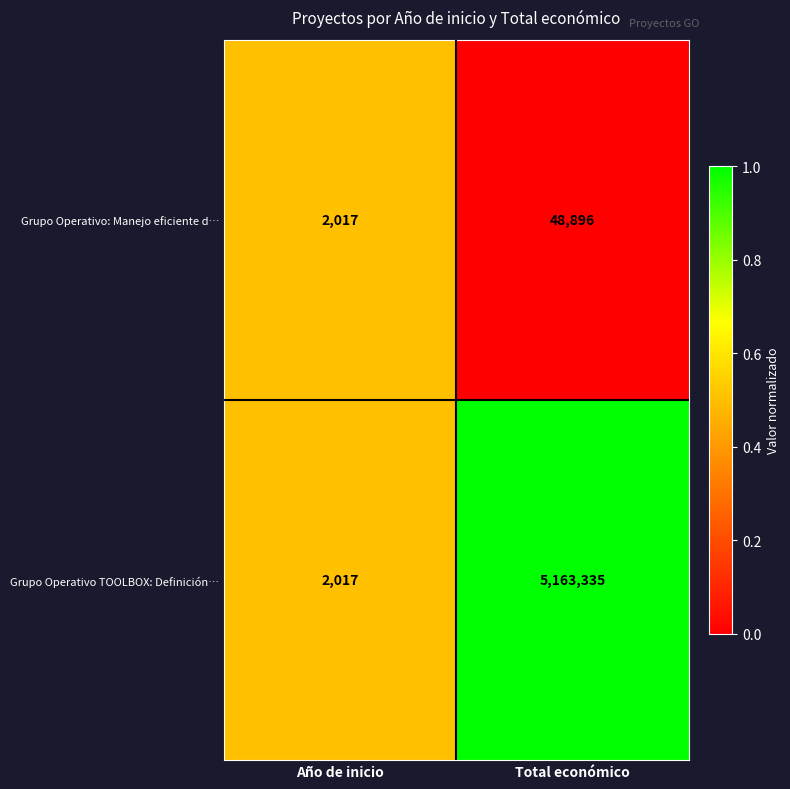

At which label is Grupo Operativo TOOLBOX: Definición… closest to 2582676?

Año de inicio